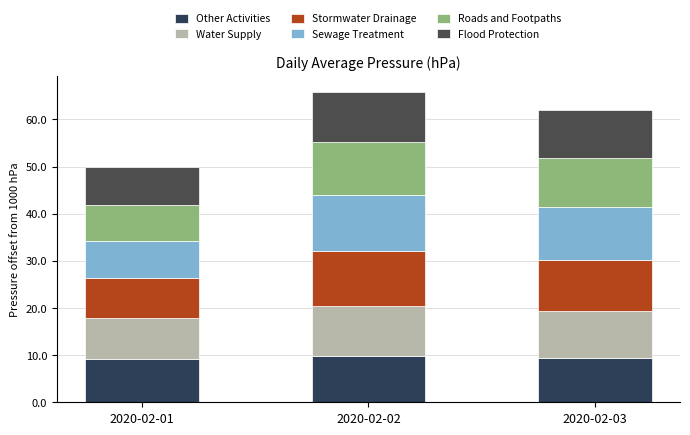

What is the difference between the maximum and minimum values in the Stormwater Drainage series?

3.1